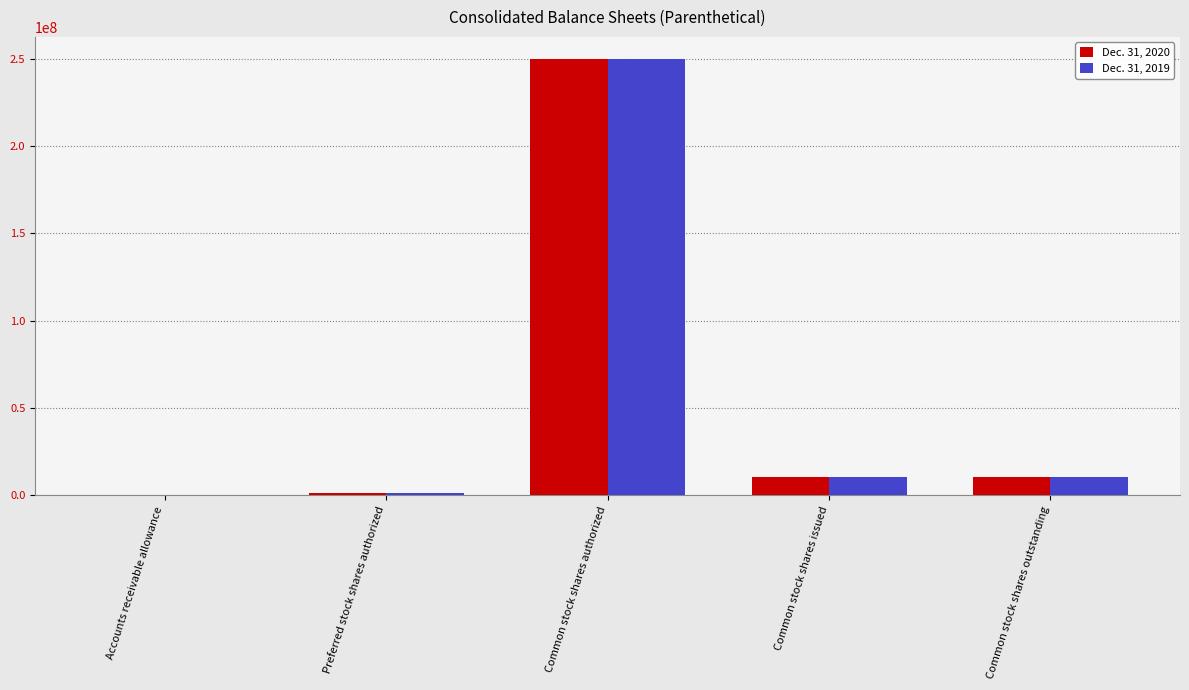

What is the sum of the Dec. 31, 2019 values at Preferred stock shares authorized and Common stock shares issued?

11835159